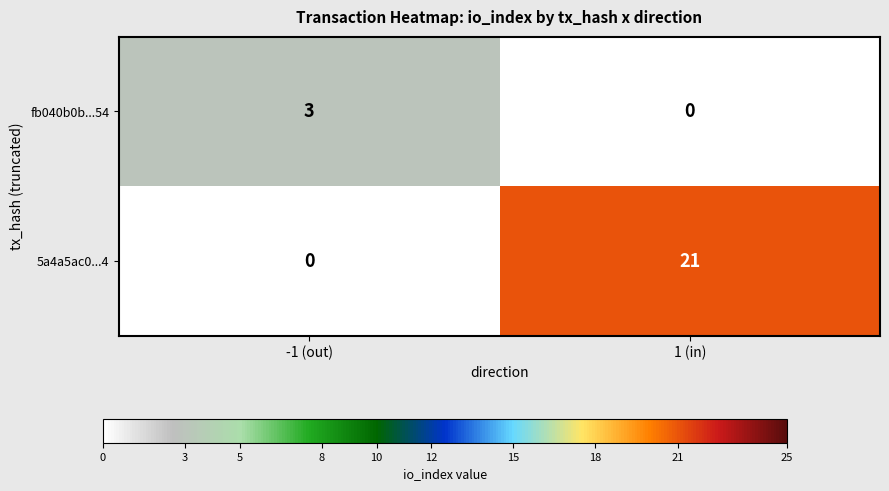

Which series has the largest total across all categories?

5a4a5ac0...4